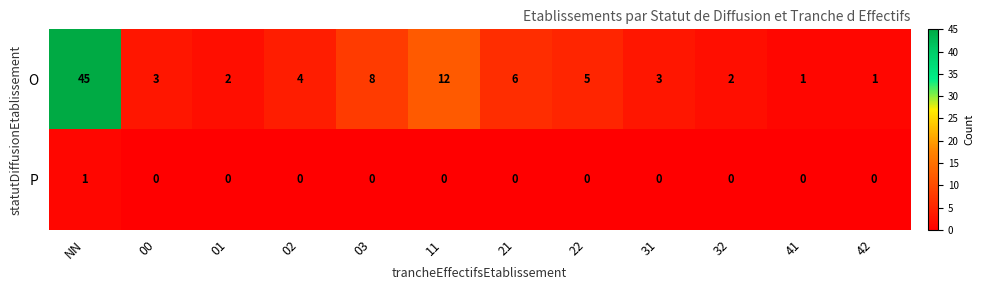

Which category has the highest value across all series?

NN